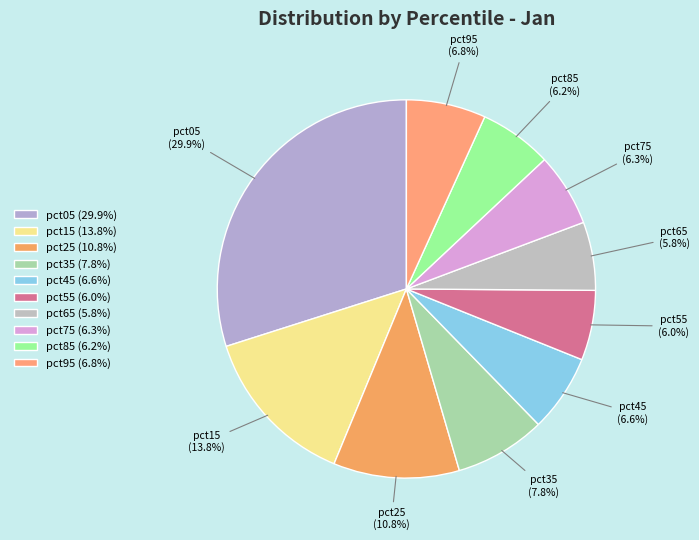

Which has a higher value, pct55 or pct05?

pct05